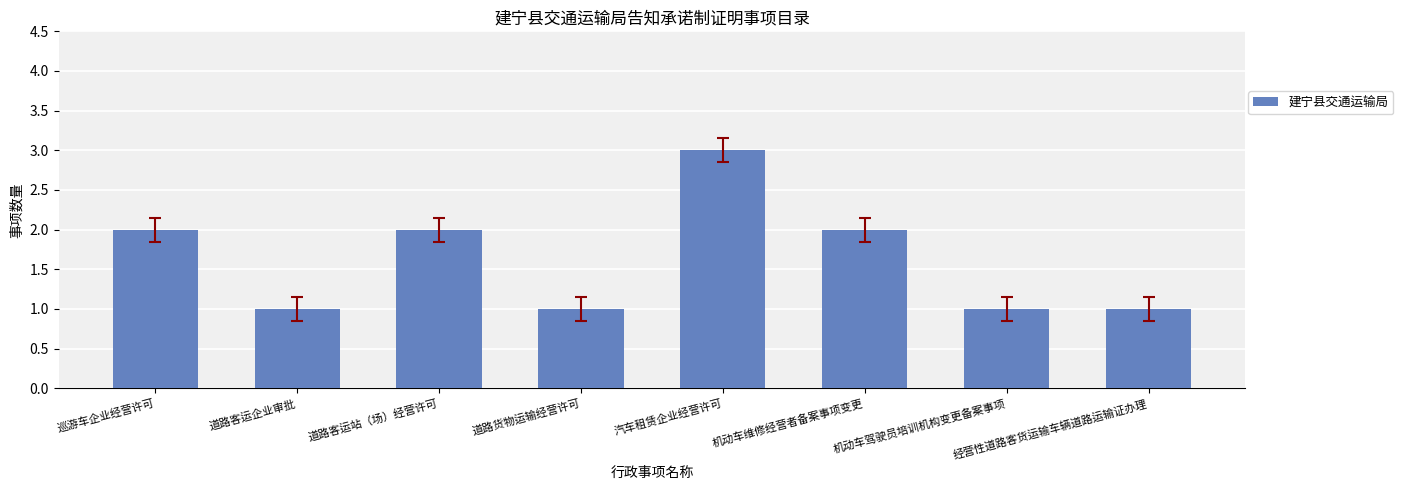

What is the difference between the maximum and minimum values?

2